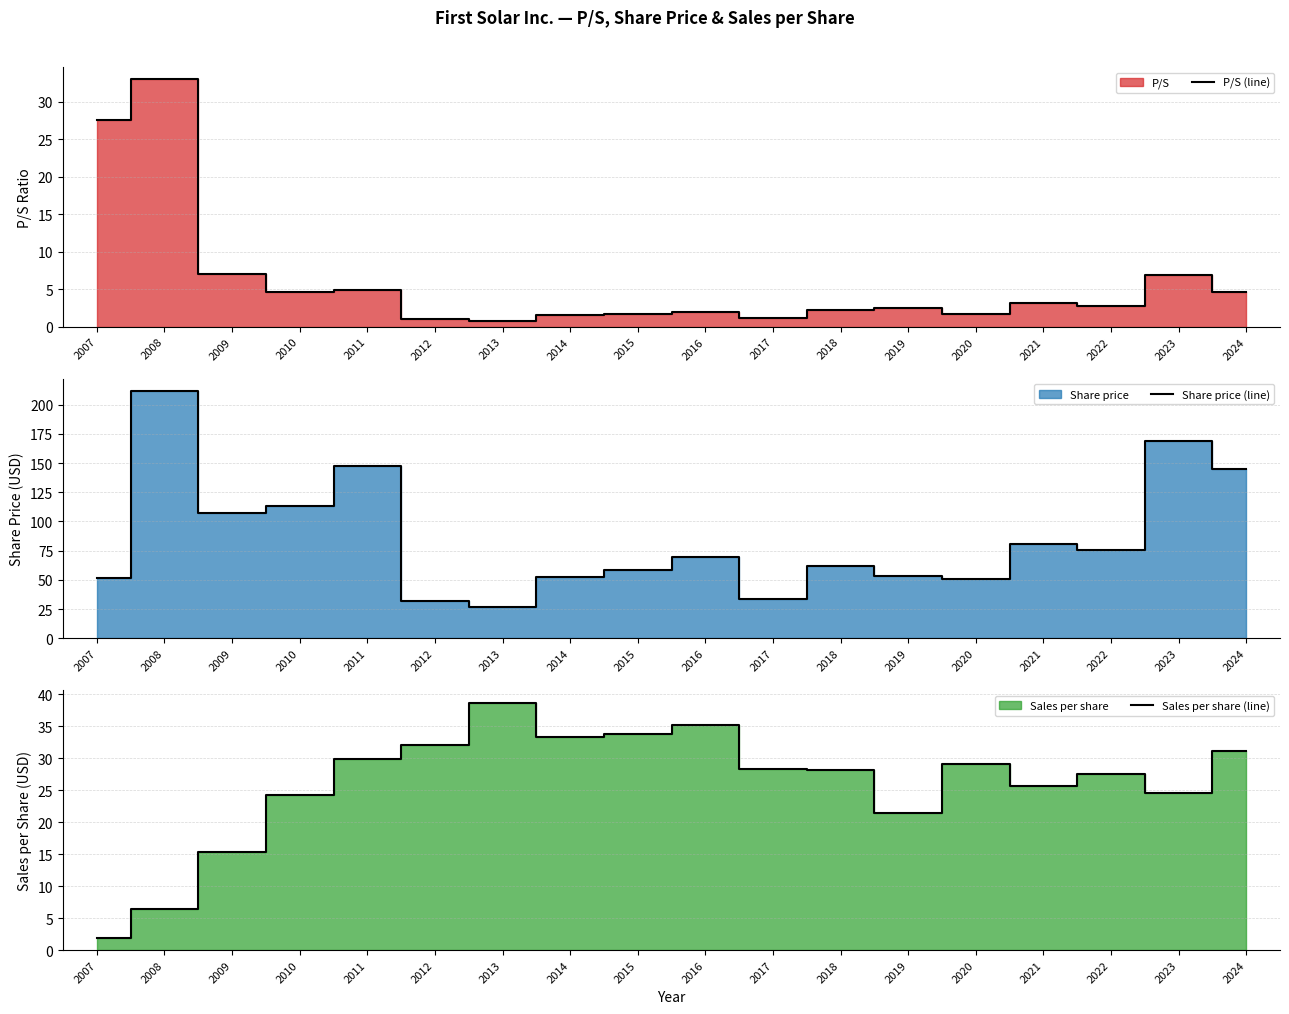

What is the minimum value shown in the chart?

0.7